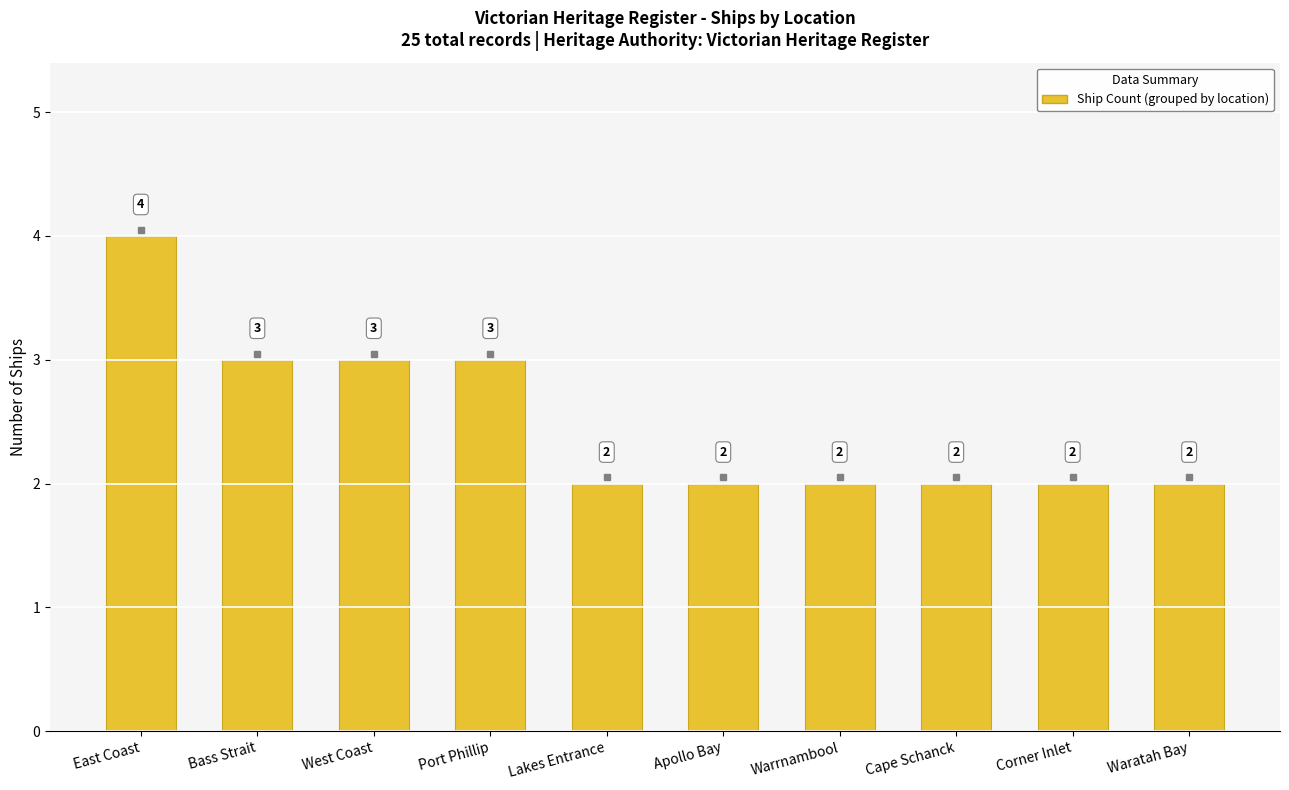

Reading left to right, extract all data points from this chart.

4	3	3	3	2	2	2	2	2	2